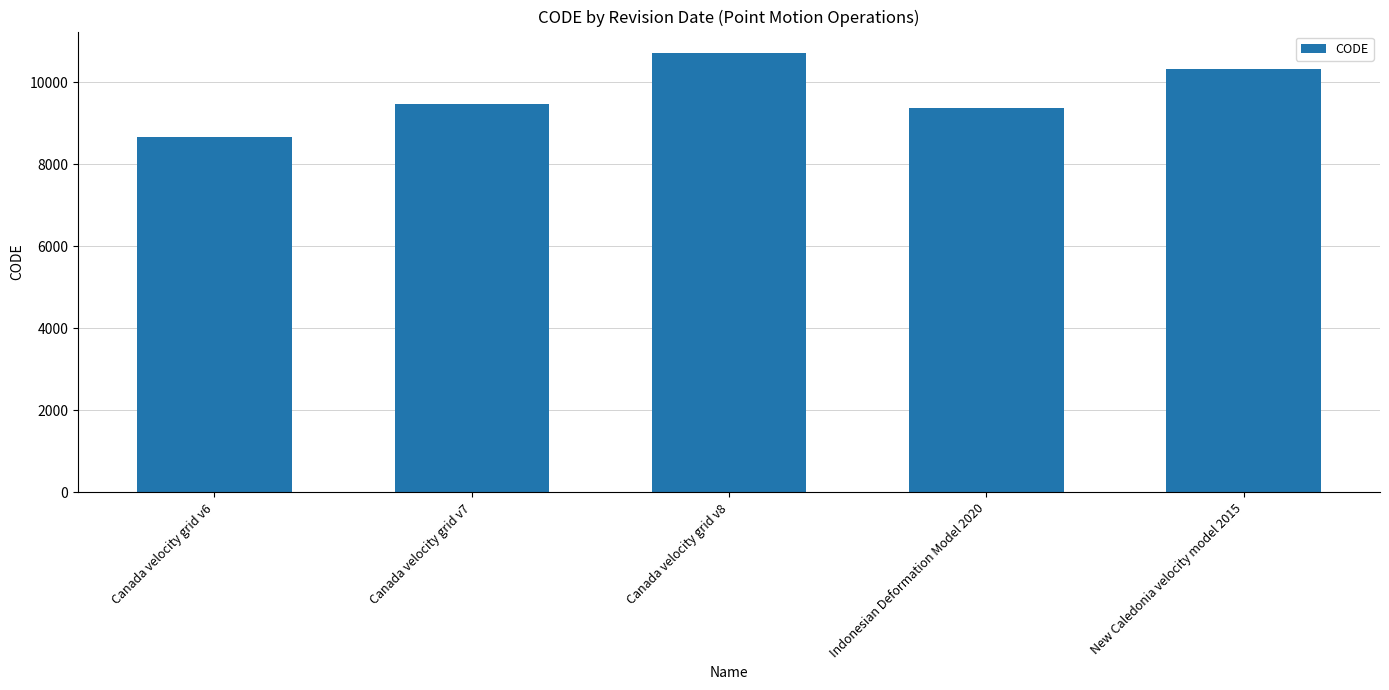

What is the label of the 2nd bar from the right?

Indonesian Deformation Model 2020